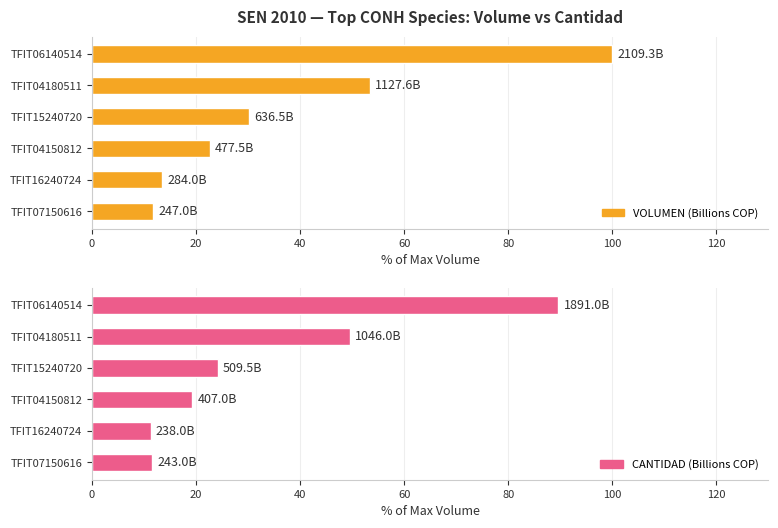

Which series has the widest spread of values?

VOLUMEN (Billions COP)